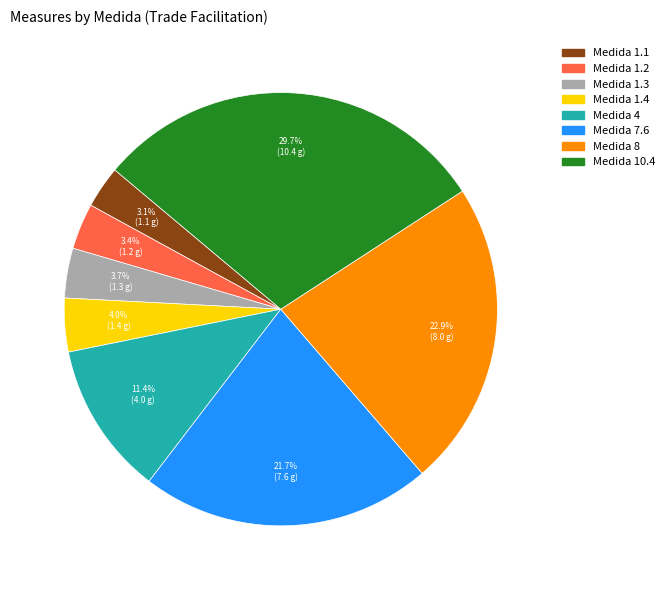

How many segments does this pie chart have?

8